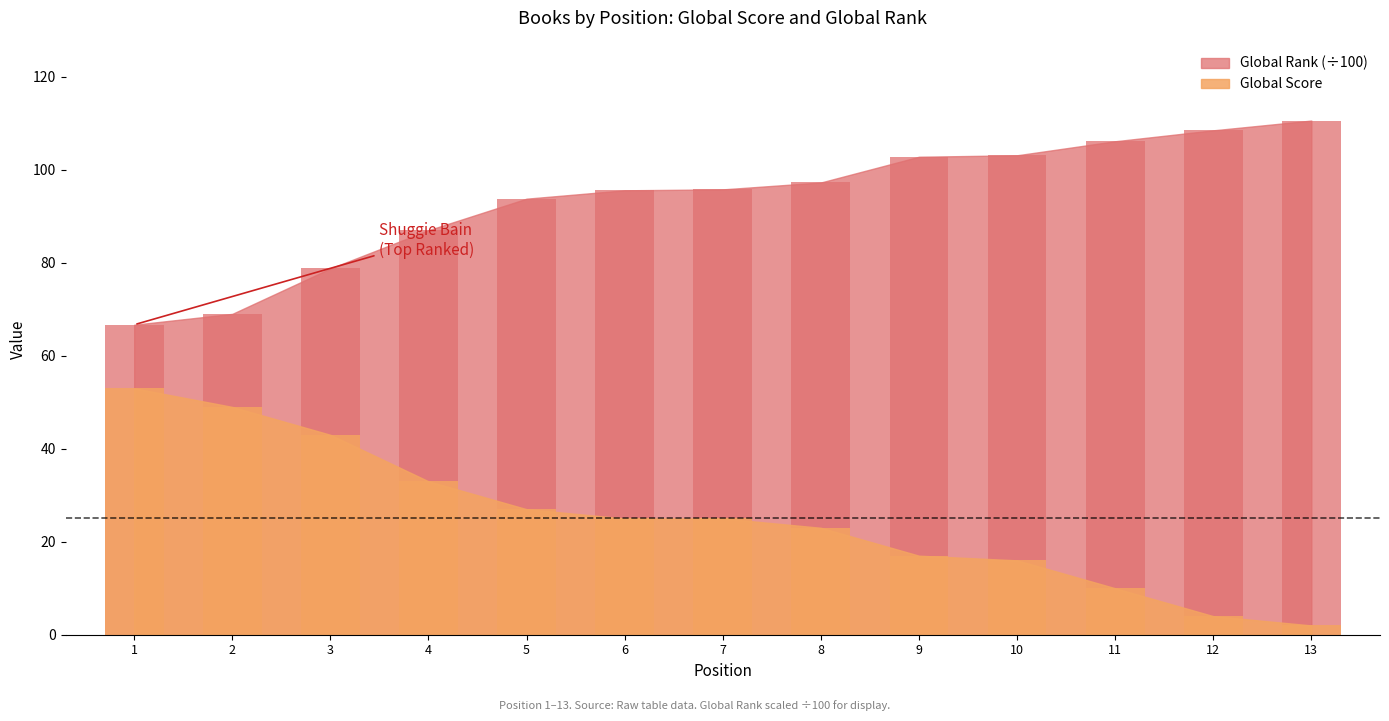

Which category has the lowest value across all series?

13